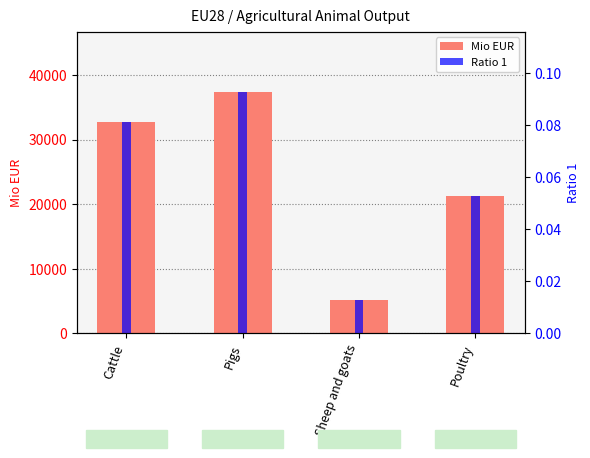

Reading left to right, transcribe all the data shown in this chart.

Cattle=32767.4	Pigs=37351.5	Sheep and goats=5243.7	Poultry=21302.0